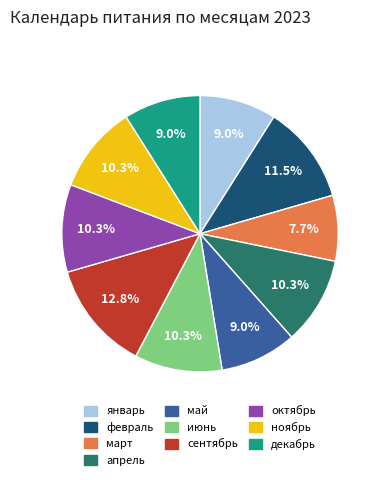

To the nearest percent, what is the difference between the декабрь and июнь slice percentages?

1%